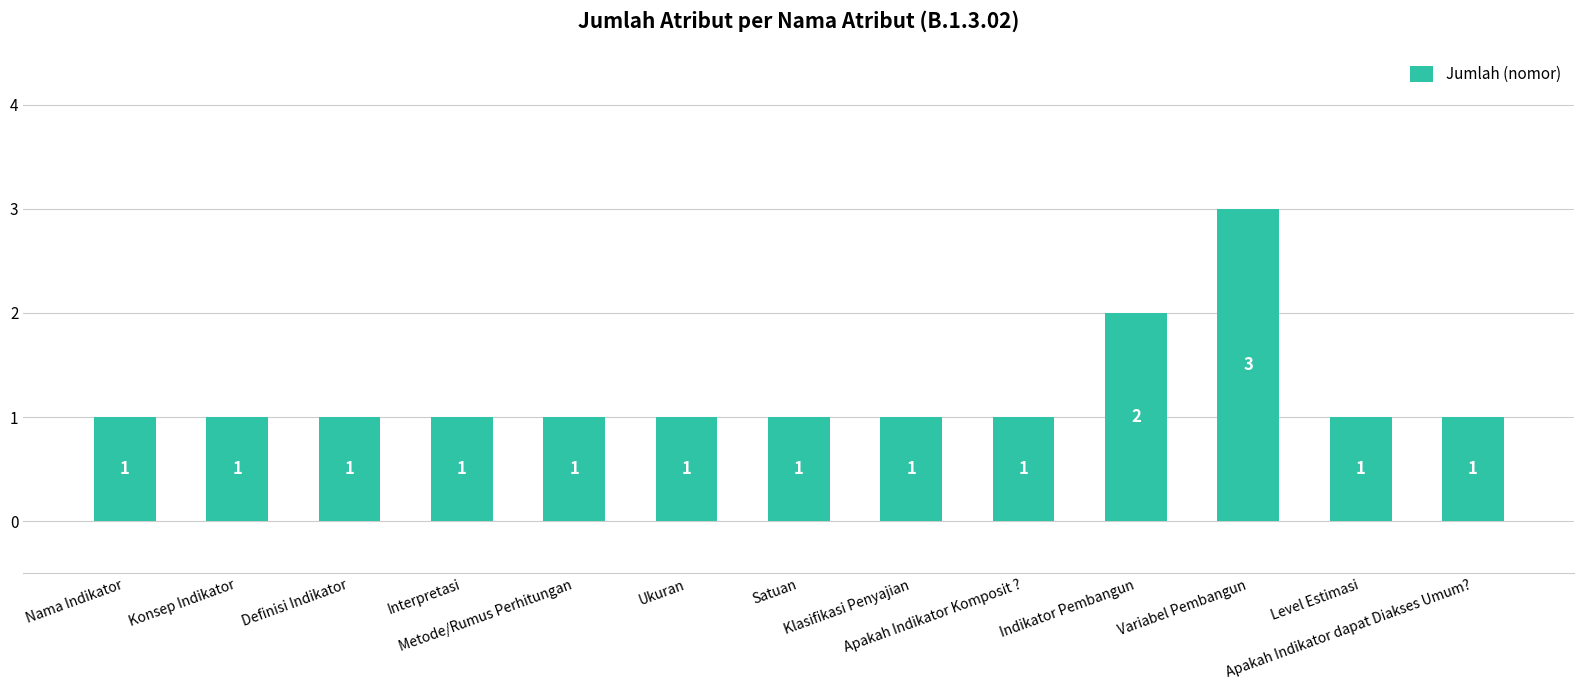

What is the value of the 8th bar from the left?

1